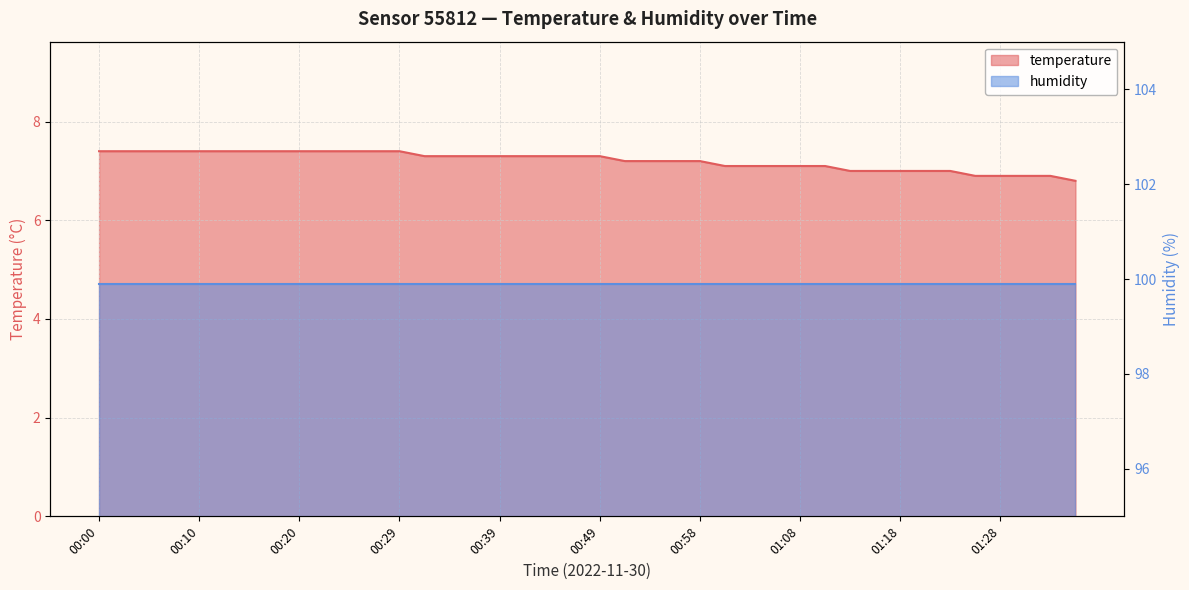

What is the average value?

7.2